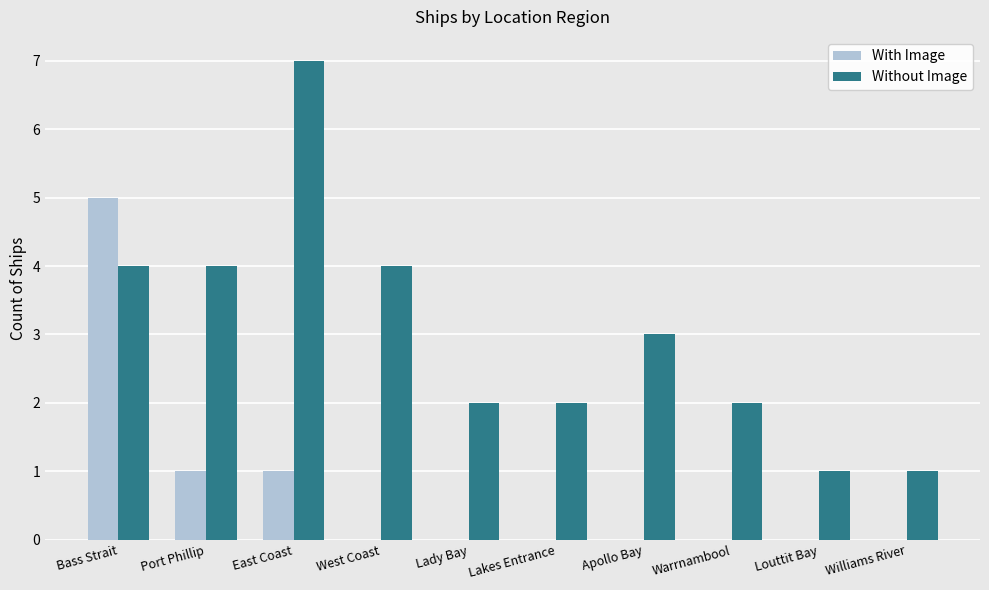

What is the approximate value of Without Image at East Coast?

7